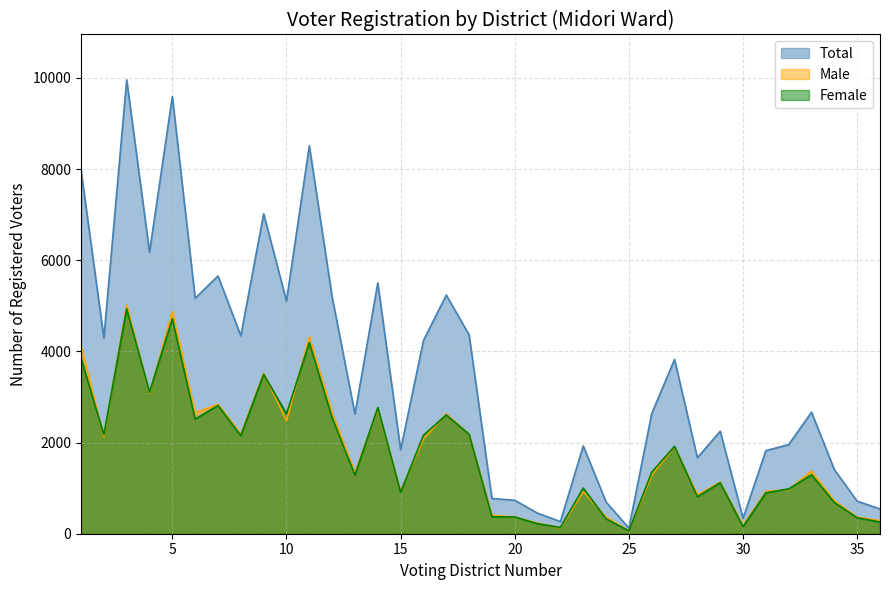

How many interior local peaks does the Female series have?

11